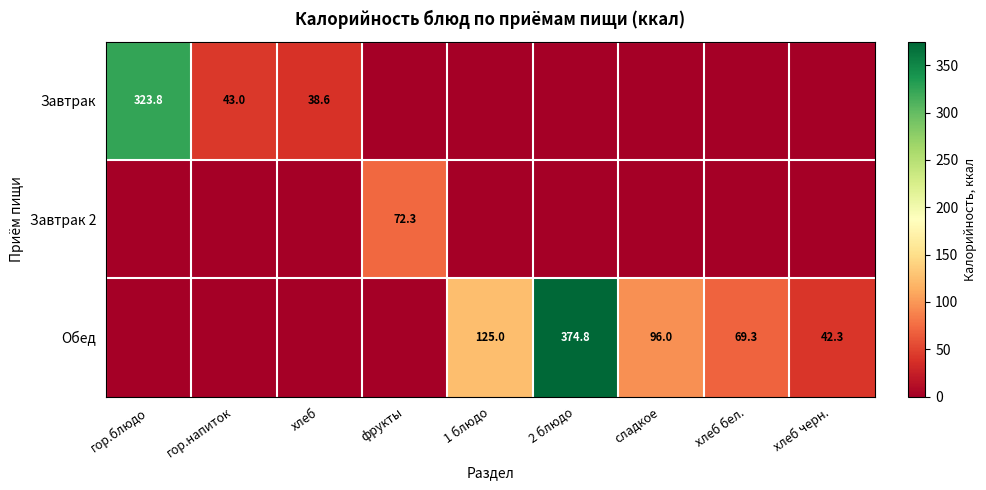

At which category is the sum across all series the highest?

2 блюдо